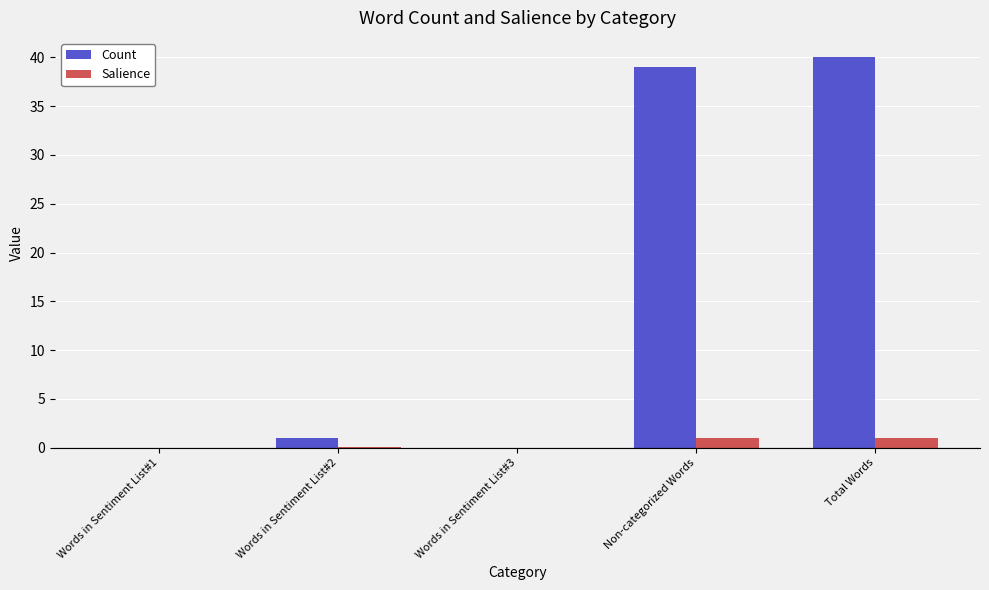

What is the total value across all series at Non-categorized Words?

40.0